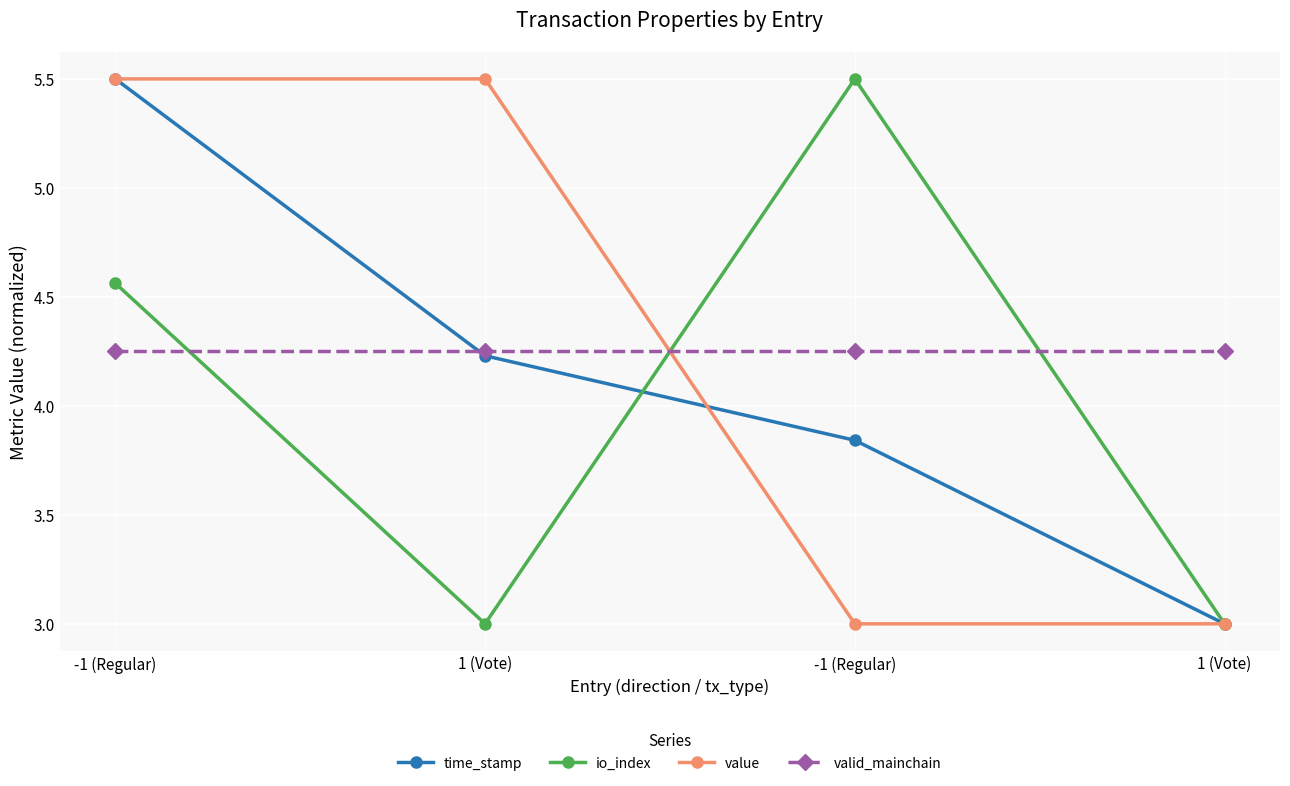

Where do io_index and value first cross each other?

1 (Vote) and -1 (Regular)